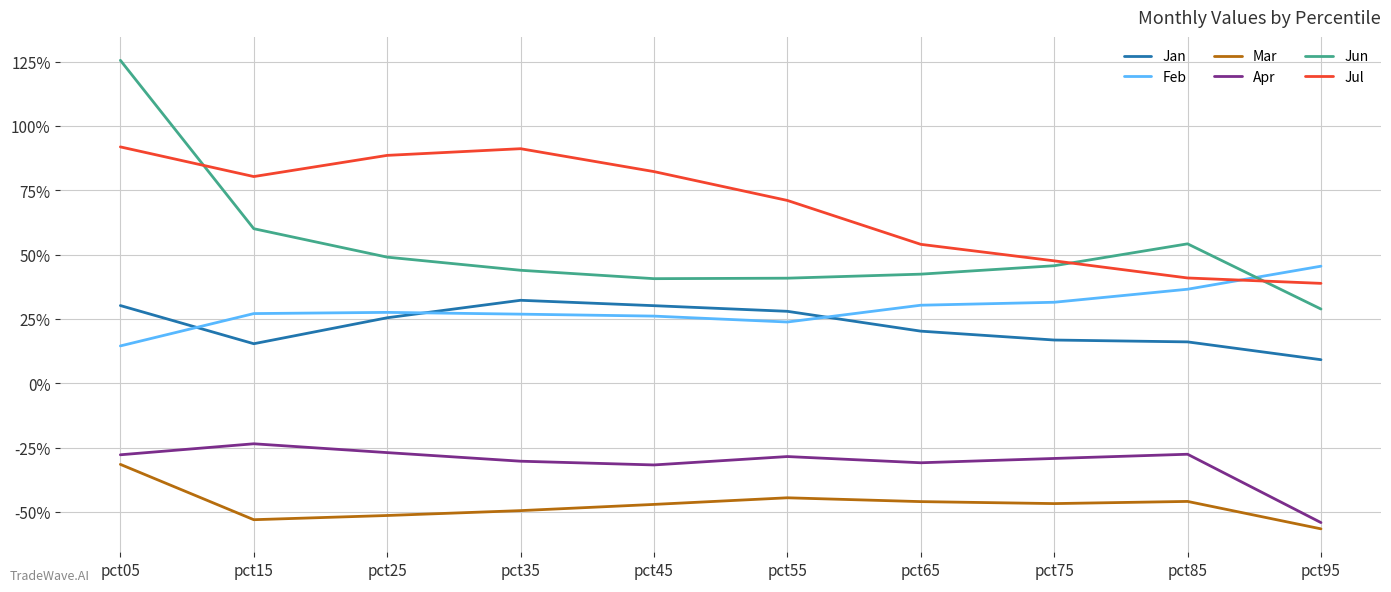

Rank the categories by Mar value from lowest to highest.

pct95, pct15, pct25, pct35, pct45, pct75, pct65, pct85, pct55, pct05